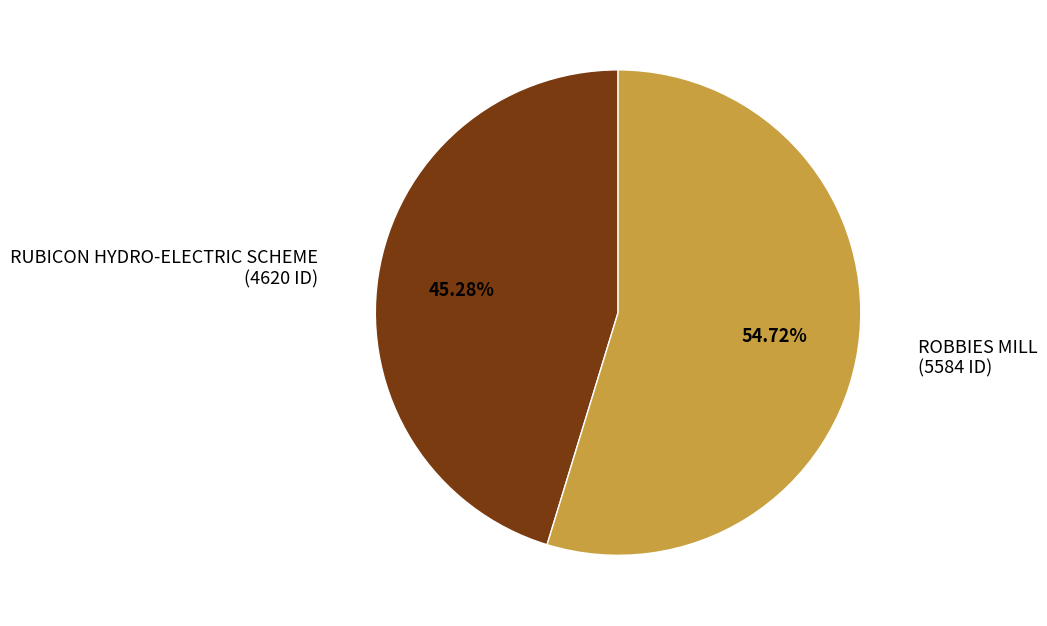

To the nearest percent, what is the combined percentage of ROBBIES MILL and RUBICON HYDRO-ELECTRIC SCHEME?

100%